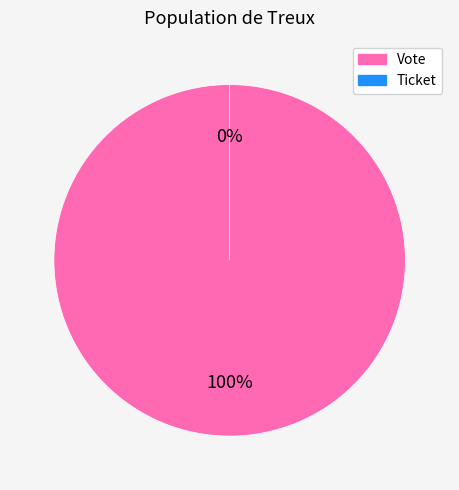

Rank the categories by value from highest to lowest.

Vote, Ticket